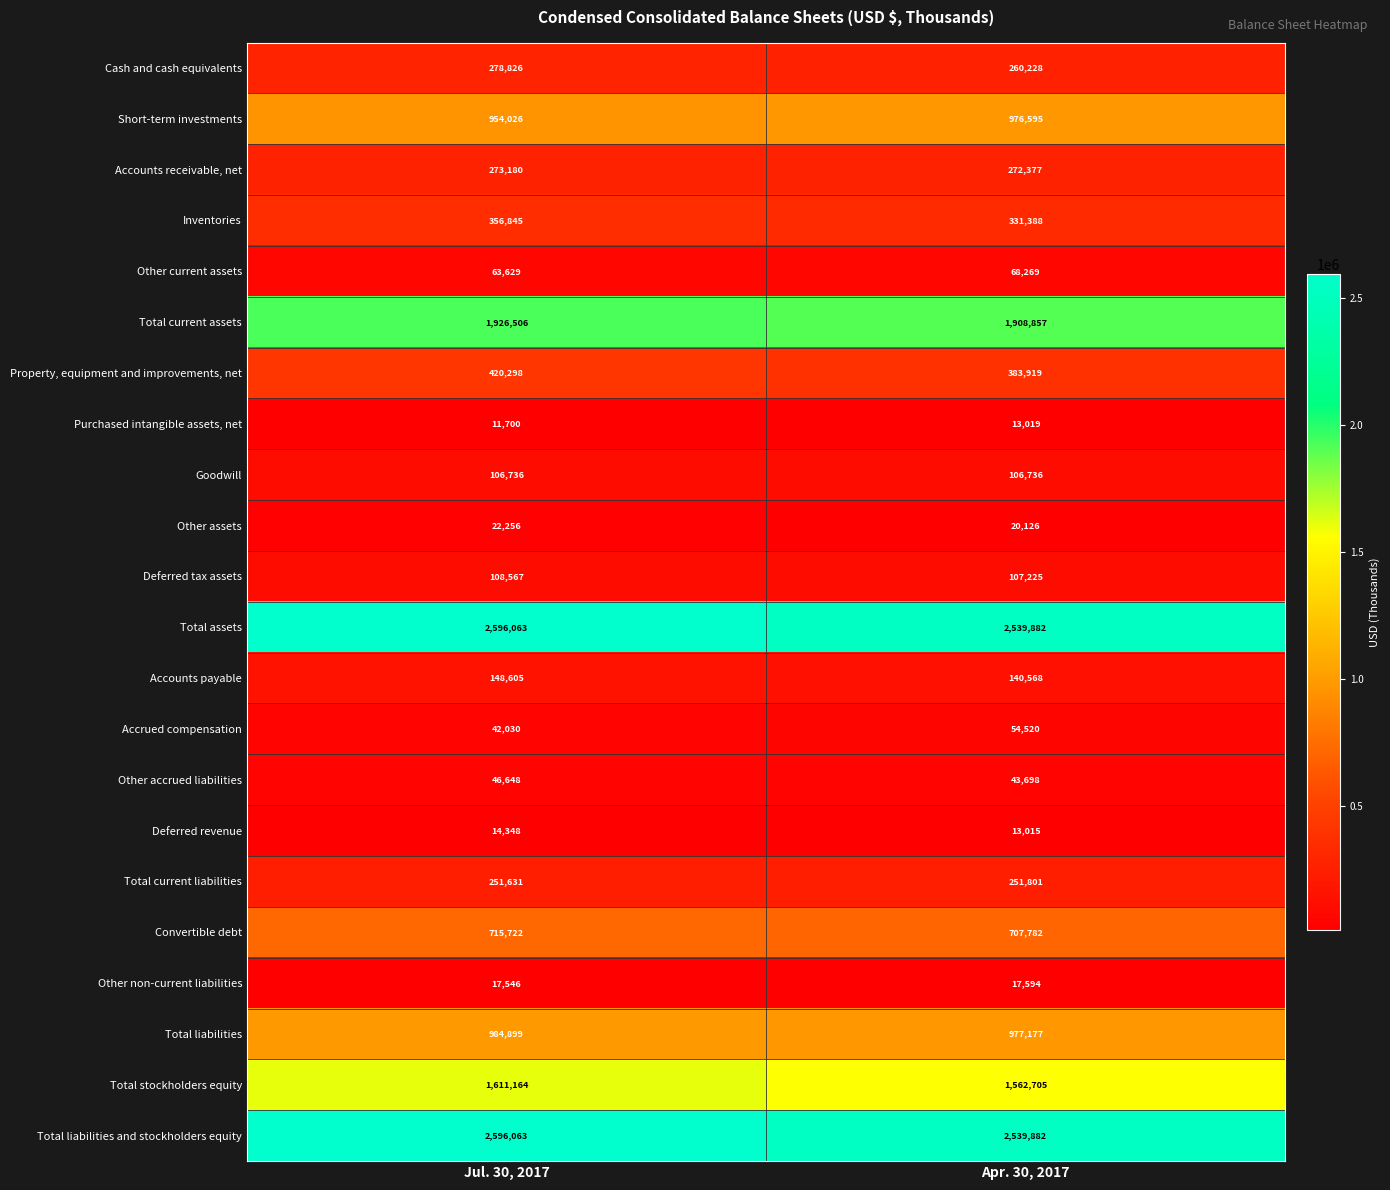

Count the number of data series in this chart.

22